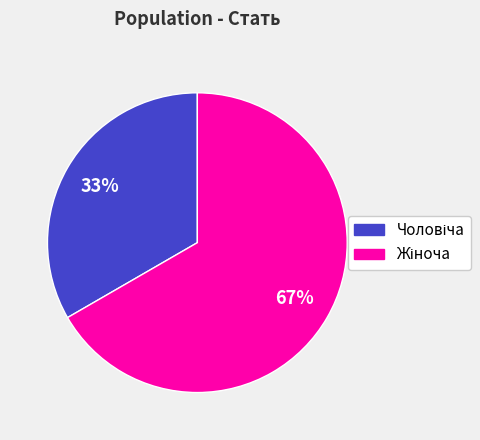

Is there a majority slice in this chart?

Yes